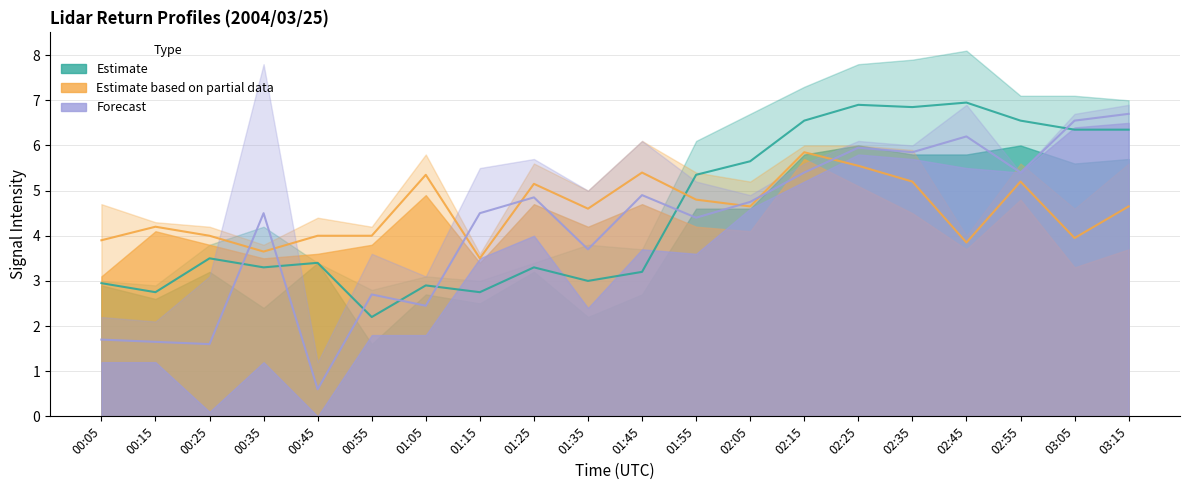

What position from the right is 00:45?

16